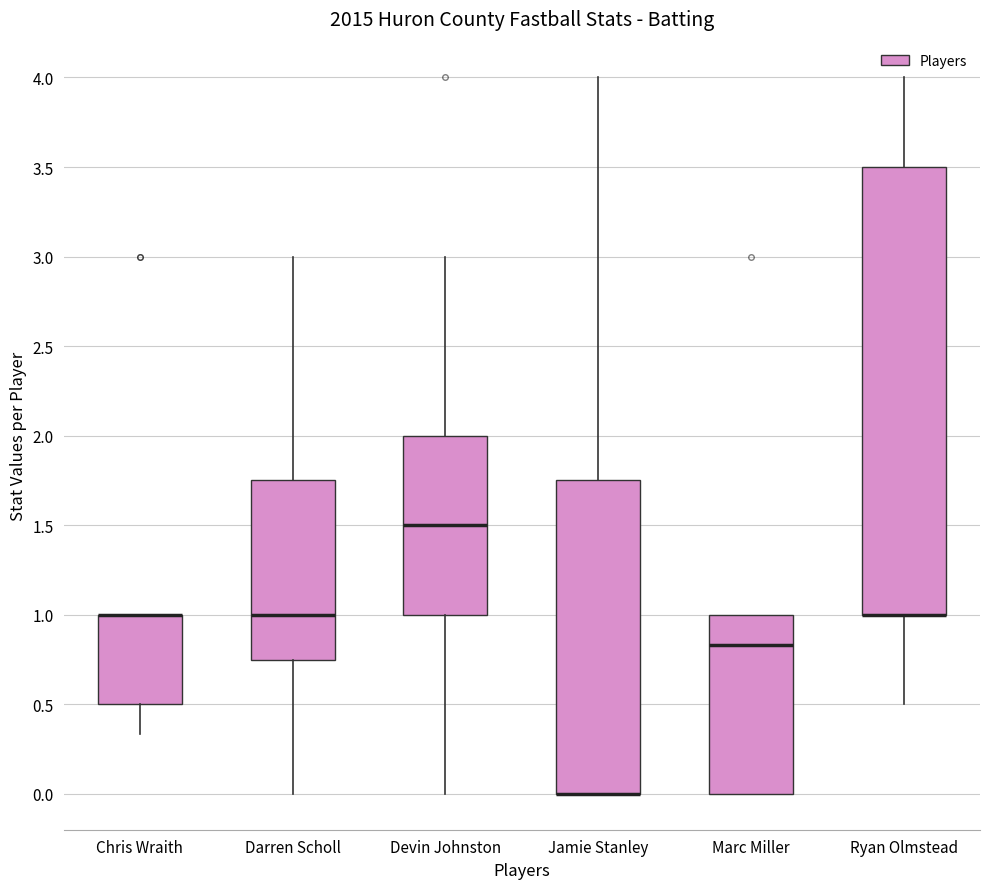

Reading left to right, read every box against the y-axis: the position of its median line, the range the box covers, and the ends of its whiskers. The values are not printed on the chart, so give them approximately, as read against the axis.

Chris Wraith: median 1.00 (drawn on the box's upper edge), box 0.50 to 1.00, whiskers 0.35 to 1.00
Darren Scholl: median 1.00, box 0.75 to 1.75, whiskers 0.00 to 3.00
Devin Johnston: median 1.50, box 1.00 to 2.00, whiskers 0.00 to 3.00
Jamie Stanley: median 0.00 (drawn on the box's lower edge), box 0.00 to 1.75, whiskers 0.00 to 4.00
Marc Miller: median 0.85, box 0.00 to 1.00, whiskers 0.00 to 1.00
Ryan Olmstead: median 1.00 (drawn on the box's lower edge), box 1.00 to 3.50, whiskers 0.50 to 4.00